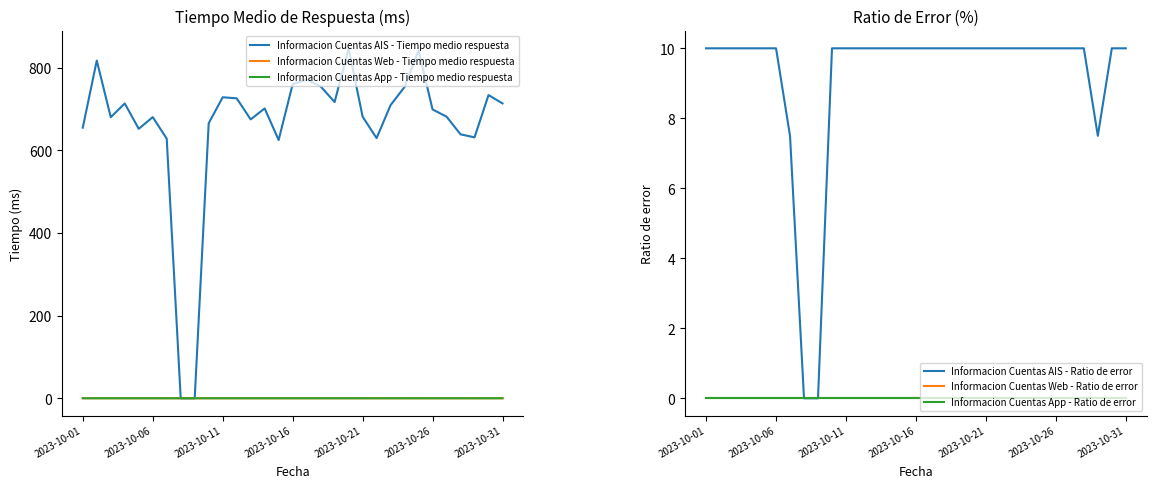

The value of Informacion Cuentas AIS - Ratio de error at 2023-10-31 is 10.0. True or false?

True